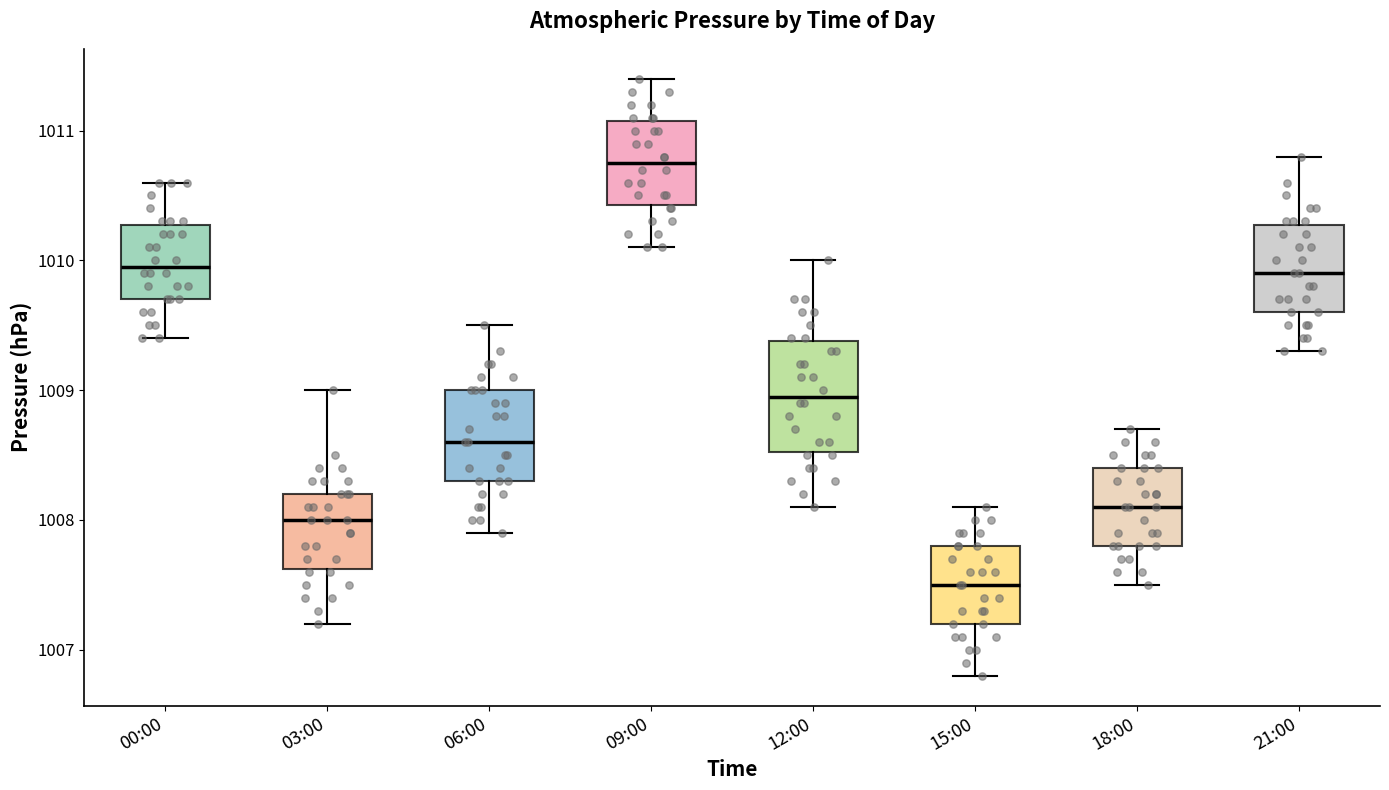

Reading left to right, transcribe this box plot: for each box, give where its median line is, the range the box spans, and where its two whiskers end, as read against the y-axis. The values are not printed on the chart, so give them approximately, as read against the axis.

00:00: median 1010.0, box 1009.7 to 1010.3, whiskers 1009.4 to 1010.6
03:00: median 1008.0, box 1007.6 to 1008.2, whiskers 1007.2 to 1009.0
06:00: median 1008.6, box 1008.3 to 1009.0, whiskers 1007.9 to 1009.5
09:00: median 1010.8, box 1010.4 to 1011.1, whiskers 1010.1 to 1011.4
12:00: median 1009.0, box 1008.5 to 1009.4, whiskers 1008.1 to 1010.0
15:00: median 1007.5, box 1007.2 to 1007.8, whiskers 1006.8 to 1008.1
18:00: median 1008.1, box 1007.8 to 1008.4, whiskers 1007.5 to 1008.7
21:00: median 1009.9, box 1009.6 to 1010.3, whiskers 1009.3 to 1010.8